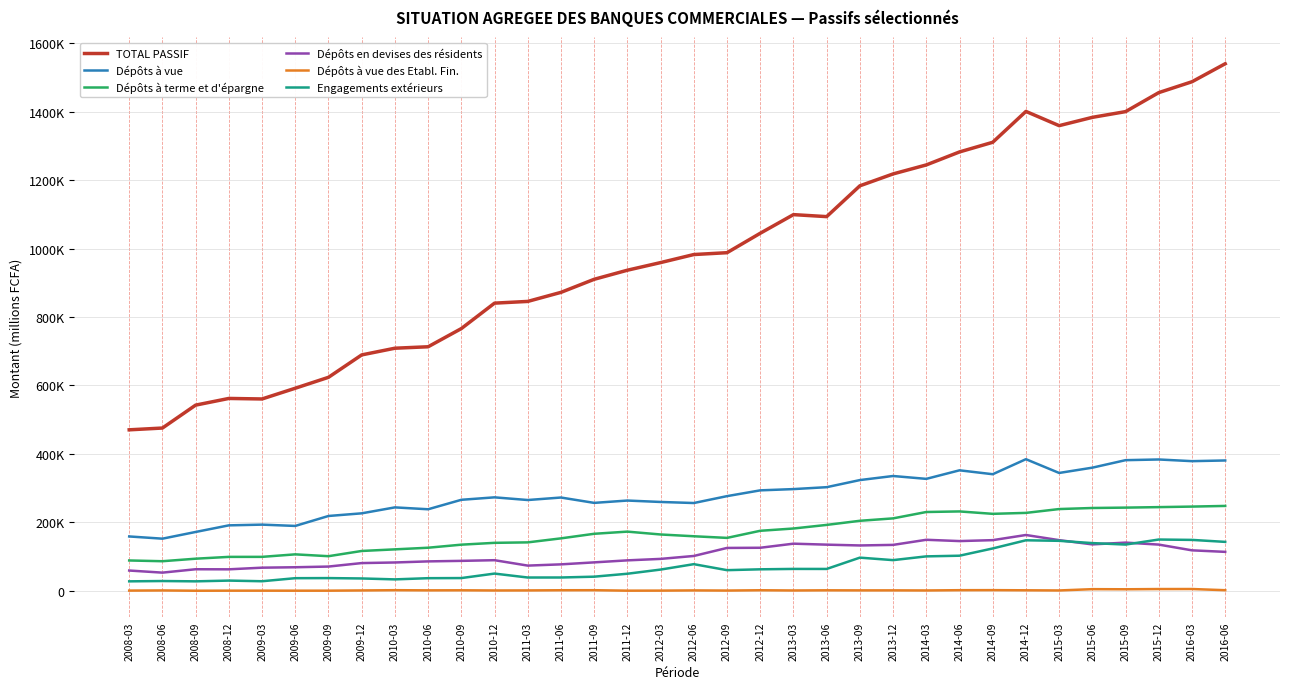

At which category is the sum across all series the highest?

2016-06